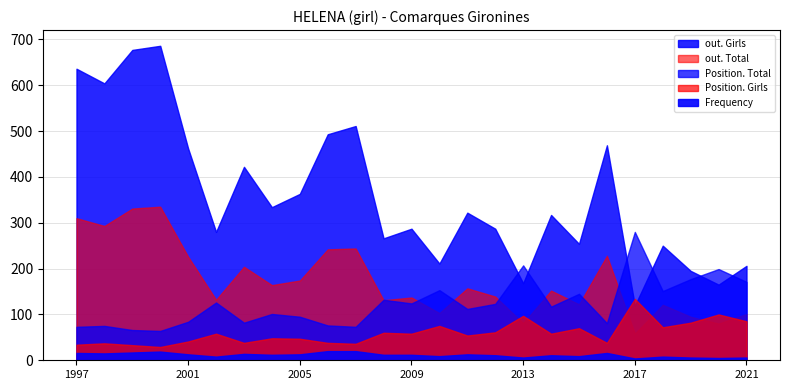

At how many categories does at least one series exceed 370?

9